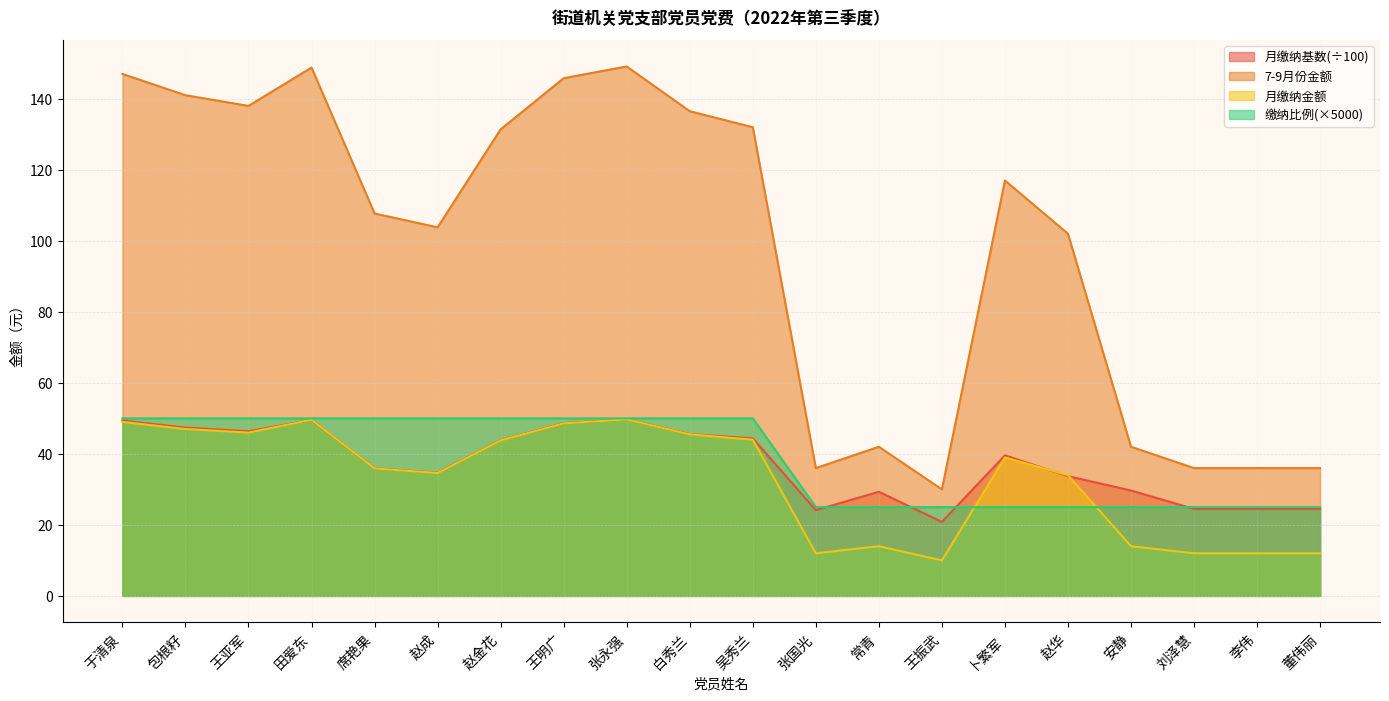

What is the sum of the 7-9月份金额 values at 王亚军 and 王明广?

283.8